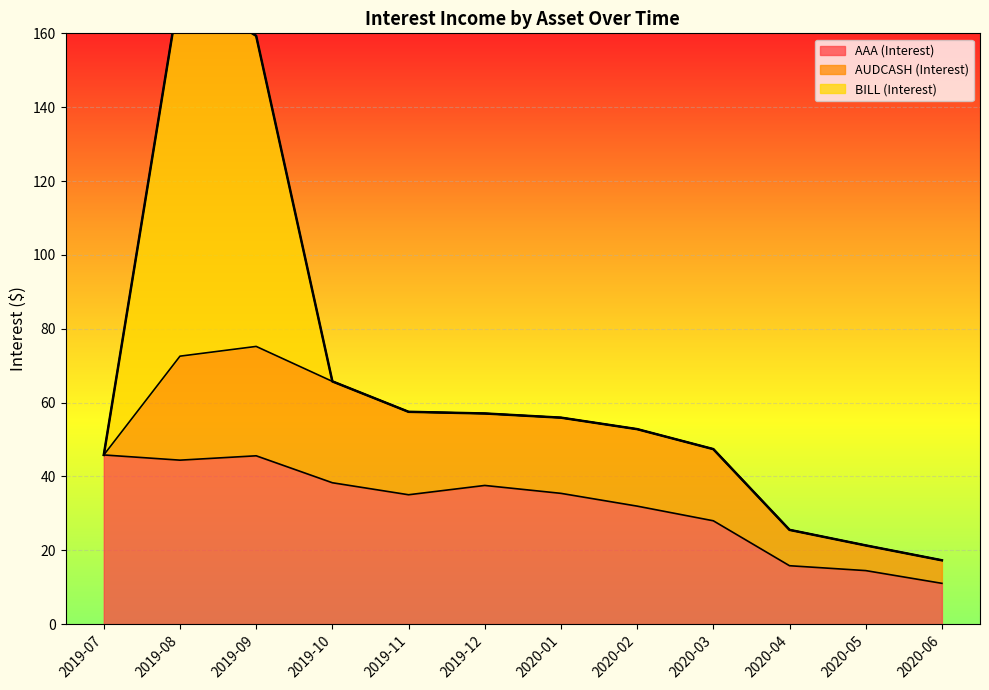

What is the highest value of the AAA (Interest) series?

45.8